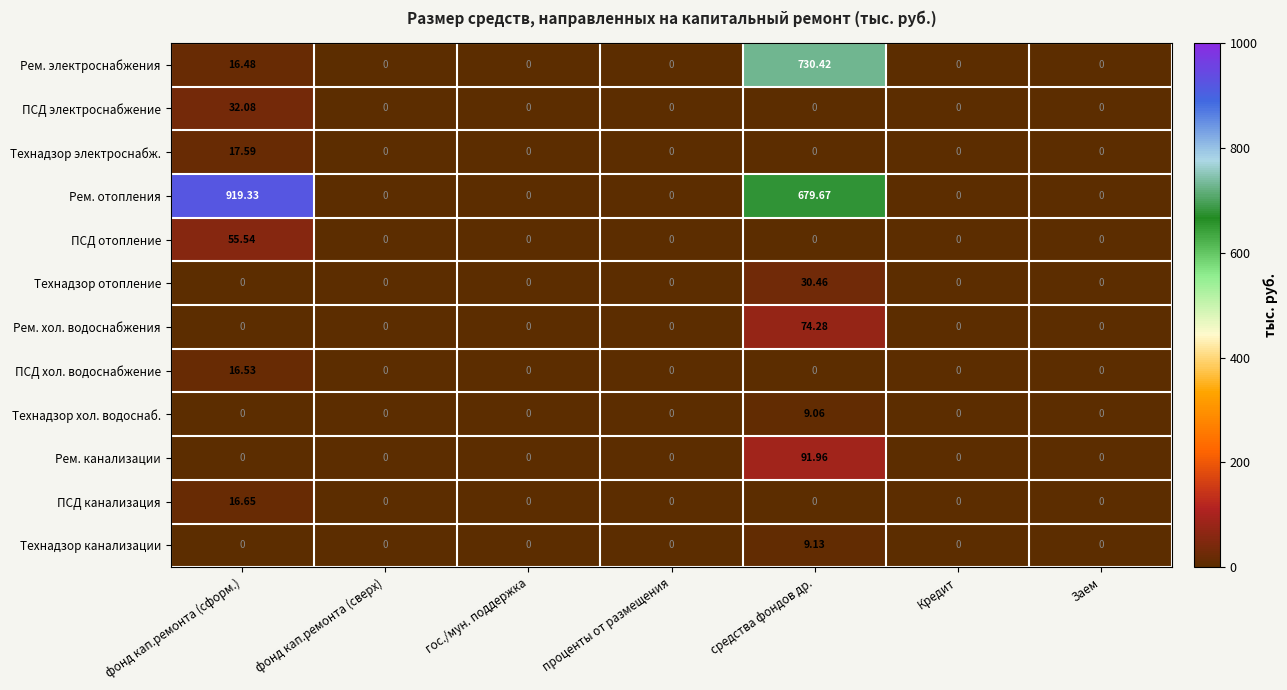

Which series has the widest spread of values?

Рем. отопления